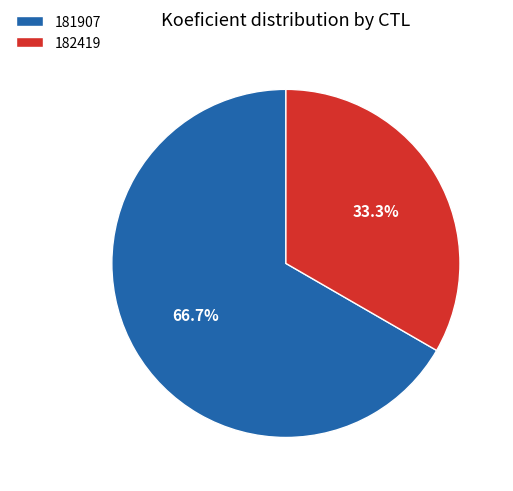

To the nearest percent, what percentage of the pie is 181907?

67%